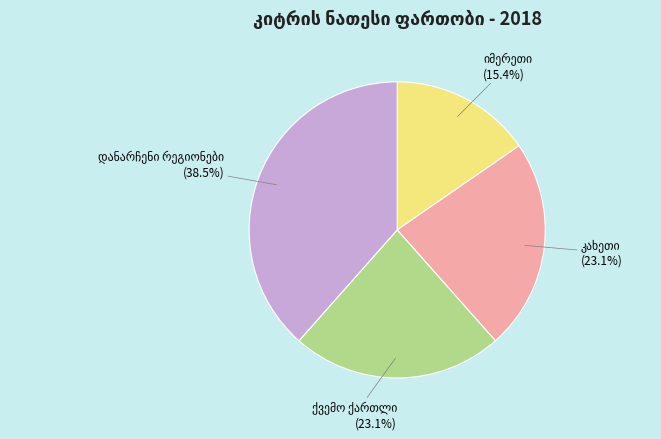

Does any single category account for the majority?

No